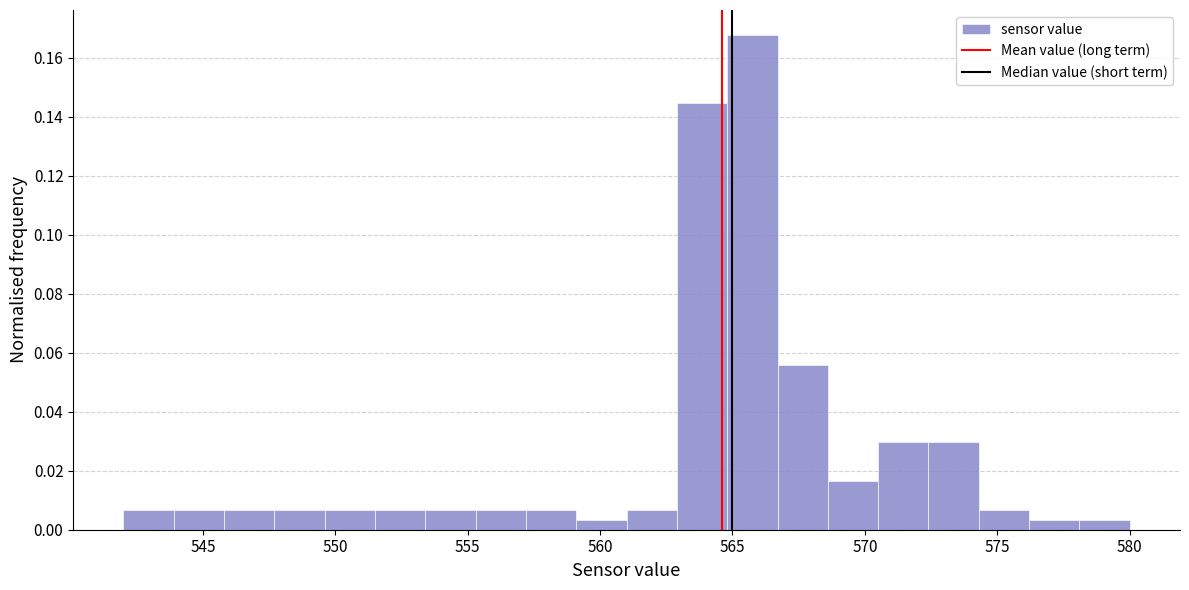

Read against the x-axis, roughly where is the centre of the tallest bar?

566.0